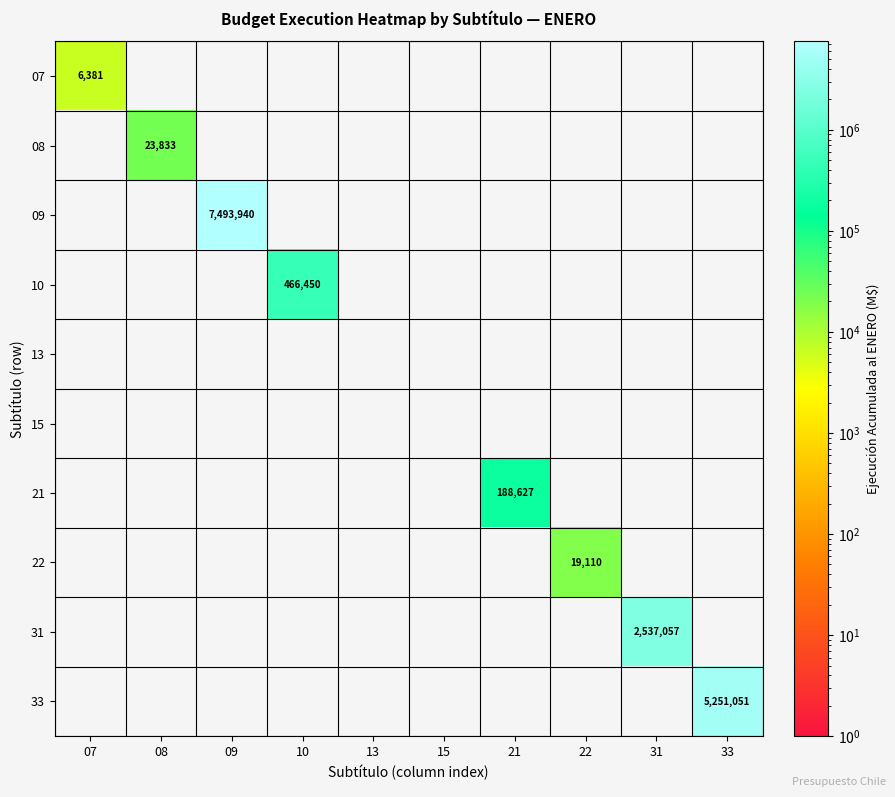

How many values in the 22 series exceed 0?

1